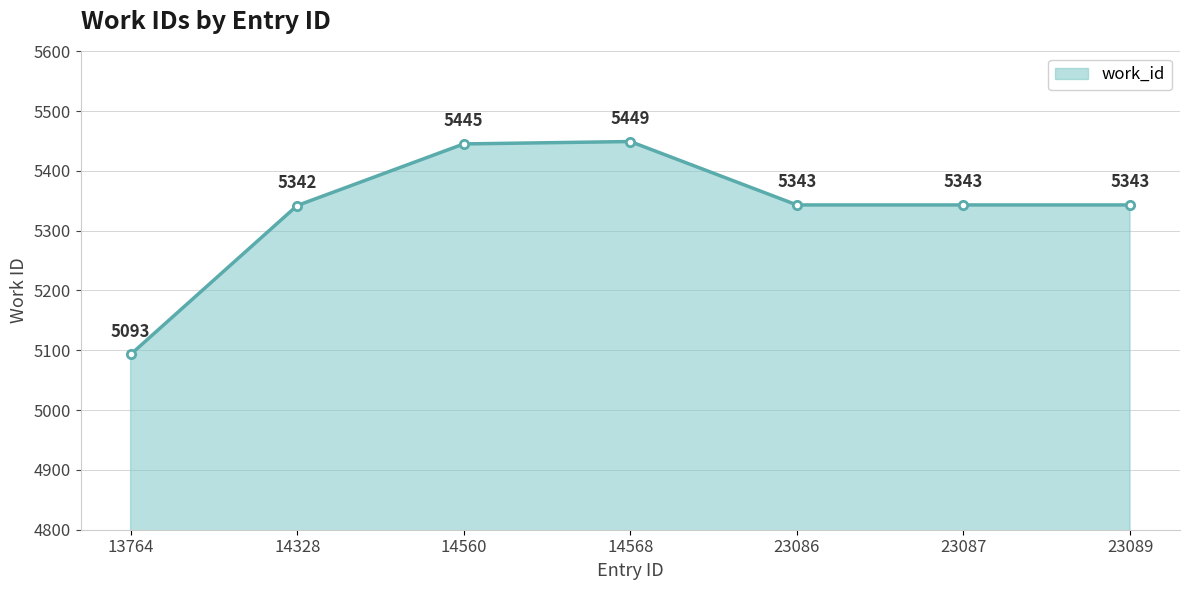

Reading left to right, what are all the values shown in this chart?

13764=5093	14328=5342	14560=5445	14568=5449	23086=5343	23087=5343	23089=5343